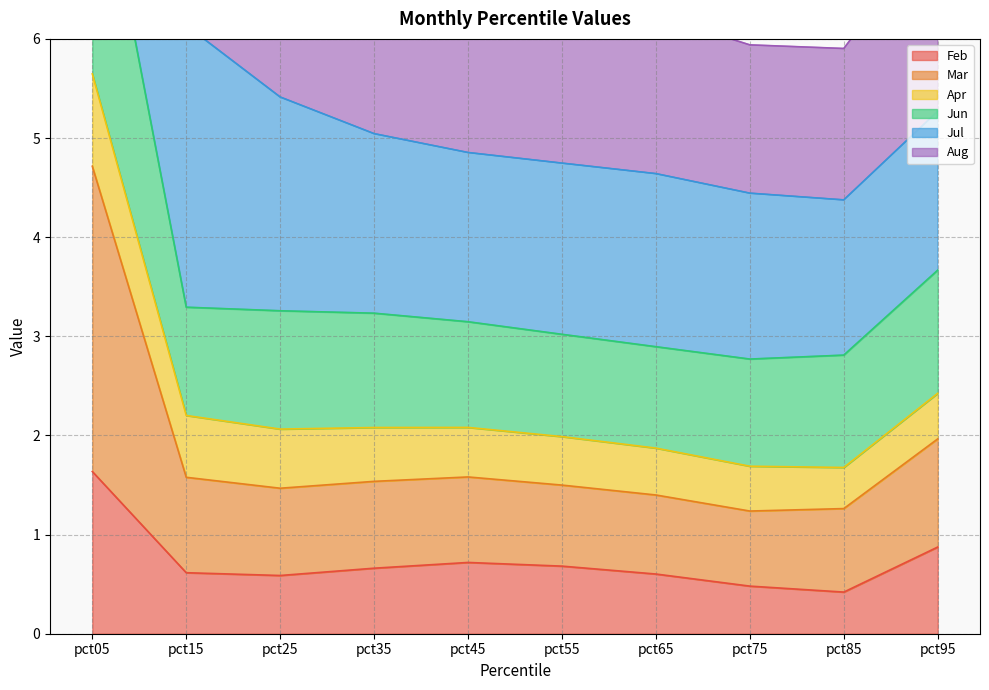

At which label is Feb closest to 1?

pct95